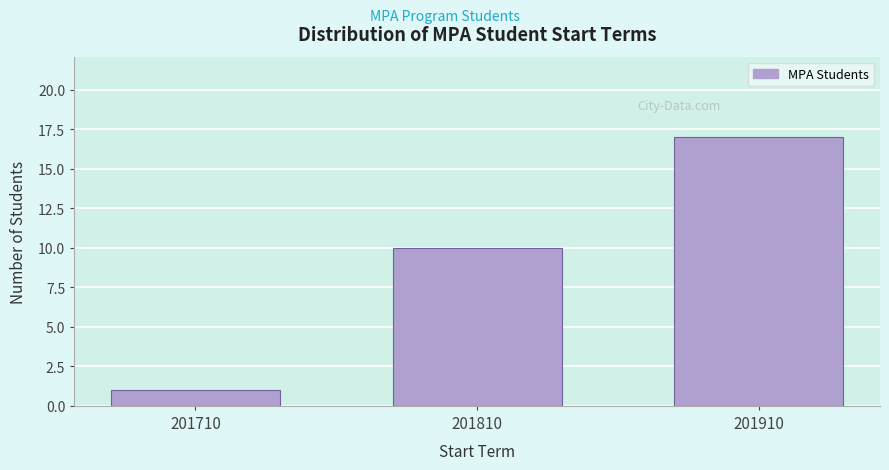

Reading right to left, what are all the values shown in this chart?

201910=17	201810=10	201710=1